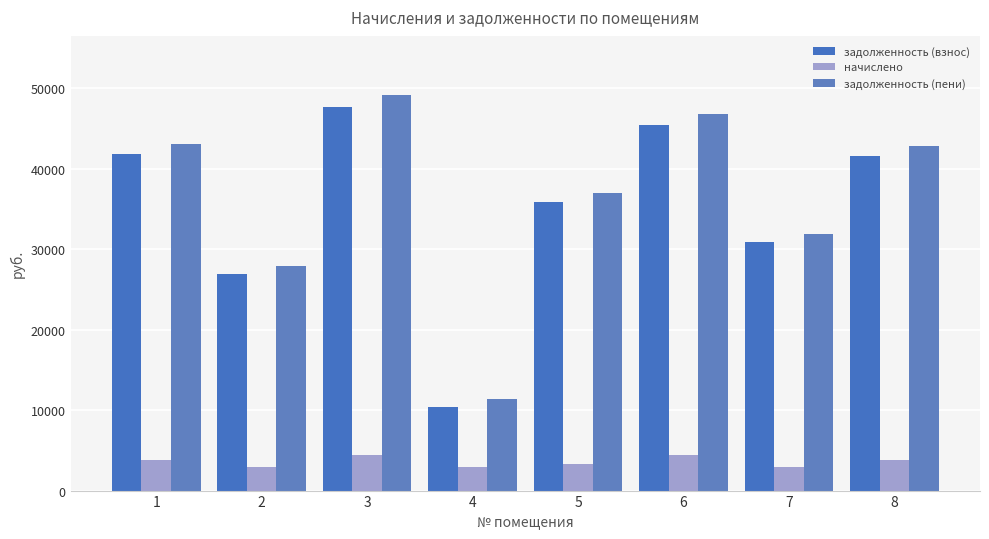

At 5, list the series in order from smallest to largest.

начислено, задолженность (взнос), задолженность (пени)